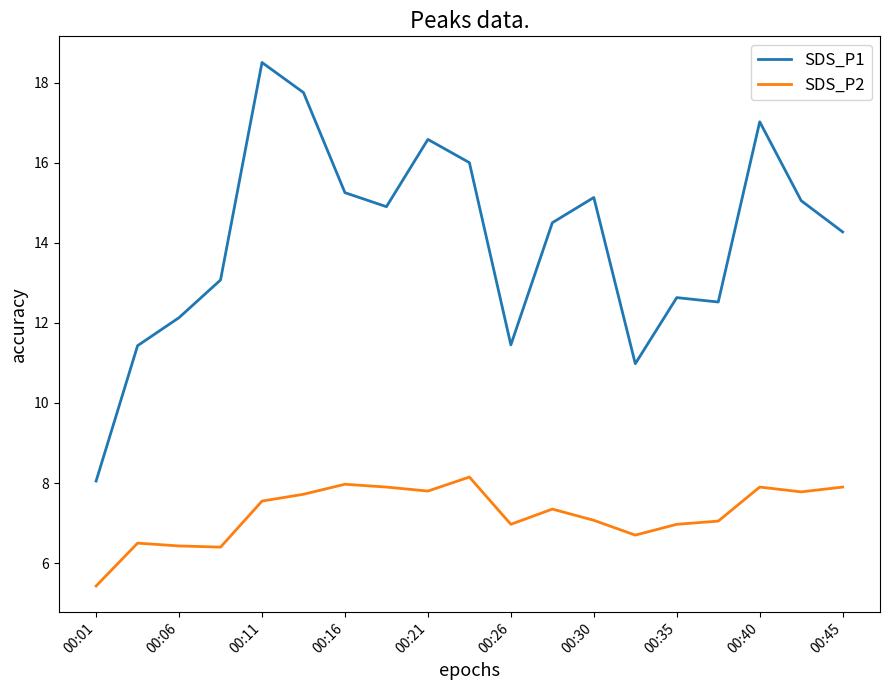

What is the smallest value displayed?

5.4